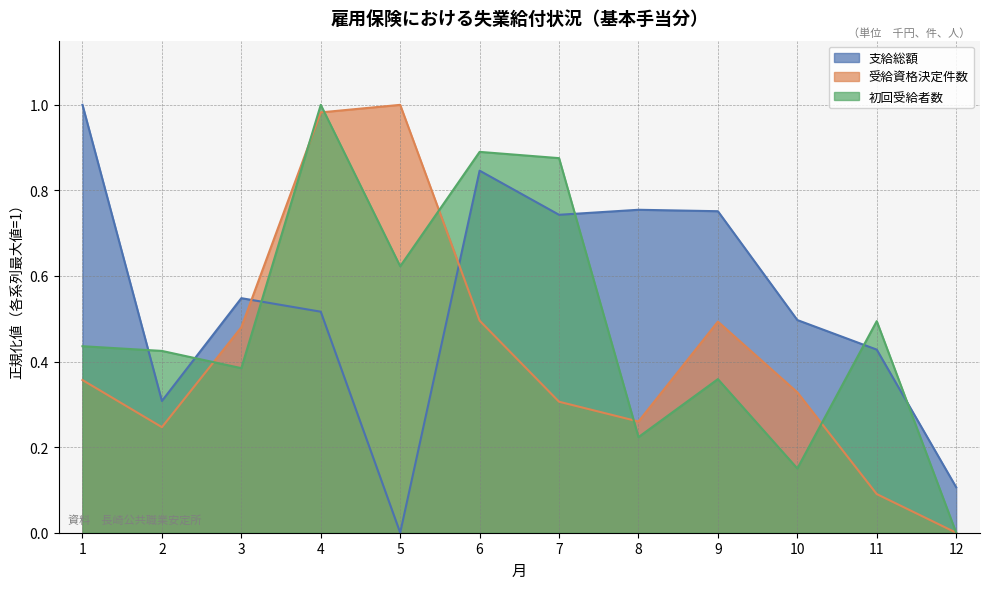

Count the 支給総額 values in the range 0 to 1.

12